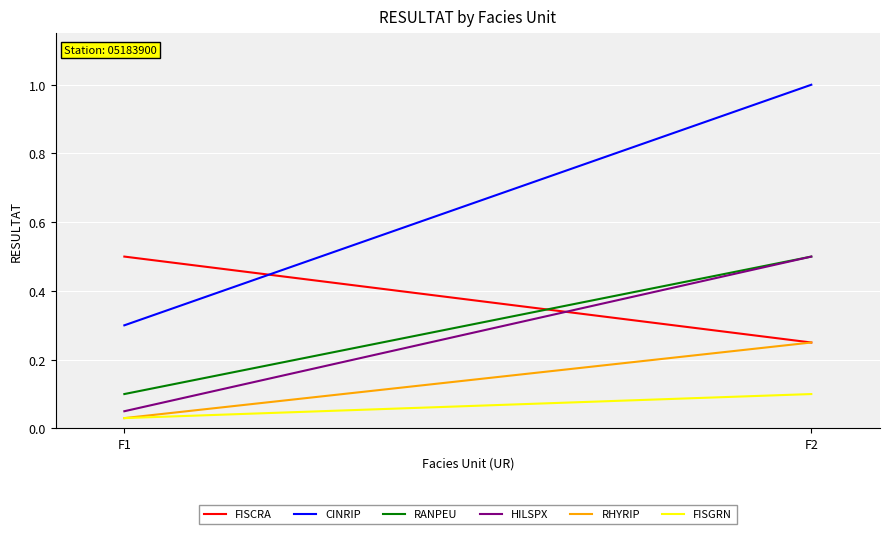

What is the value of the HILSPX point at the 1st from the left?

0.1